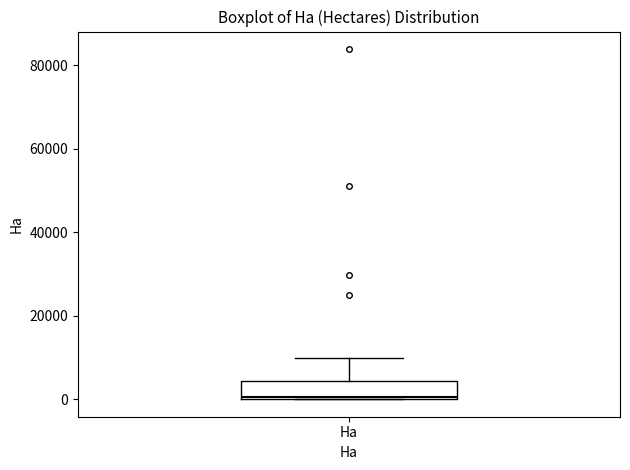

Transcribe this box plot: give where the median line is, the range the box spans, and where the two whiskers end, as read against the y-axis. The values are not printed on the chart, so give them approximately, as read against the axis.

median 0, box 0 to 4000, whiskers 0 to 10000